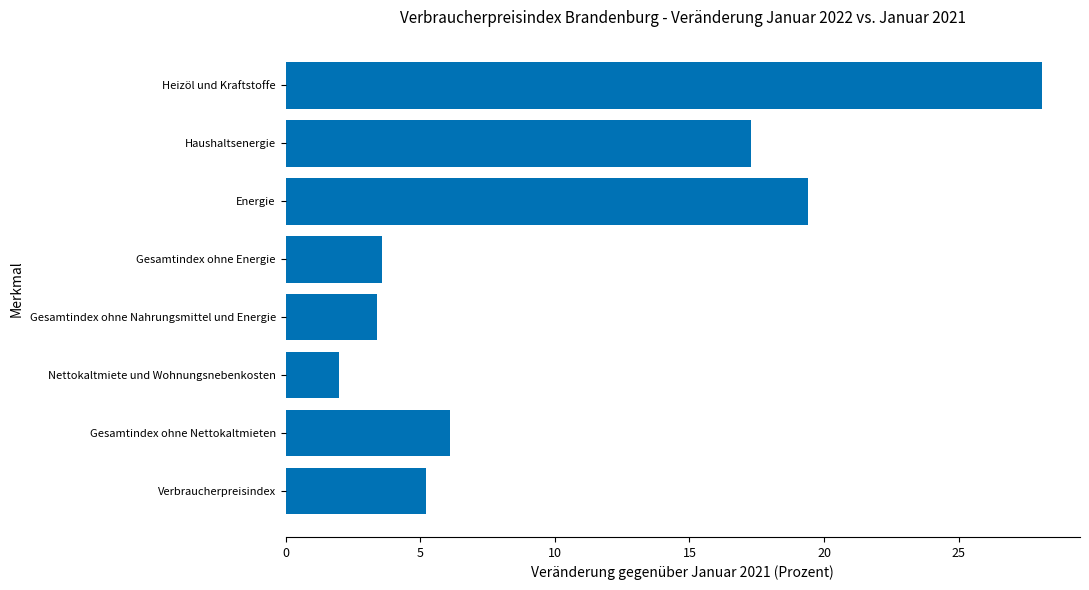

The chart shows a value of 42.2 at Heizöl und Kraftstoffe. True or false?

False